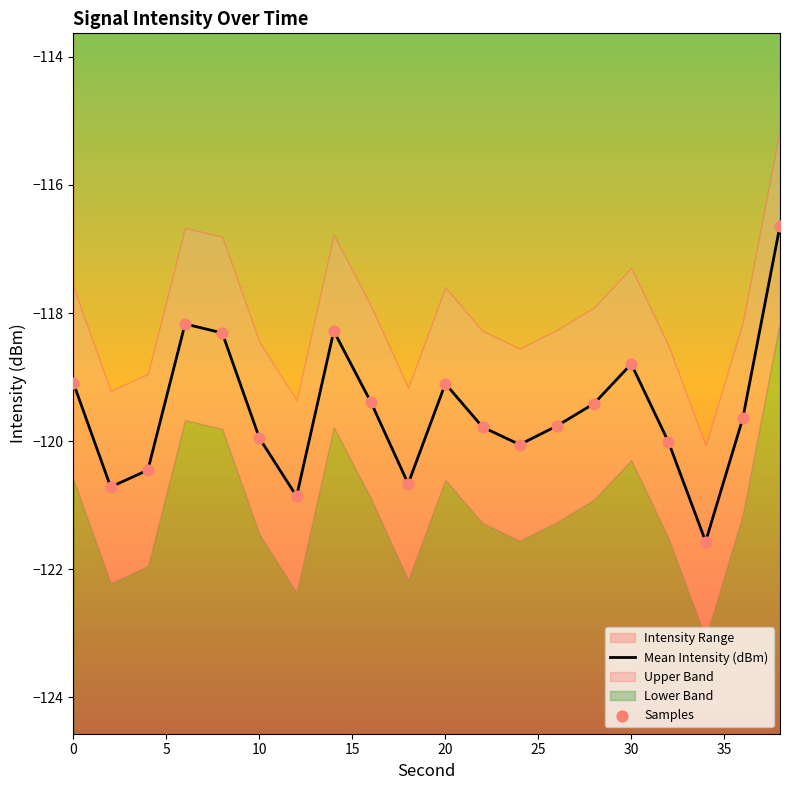

What is the highest value of the Mean Intensity (dBm) series?

-116.6